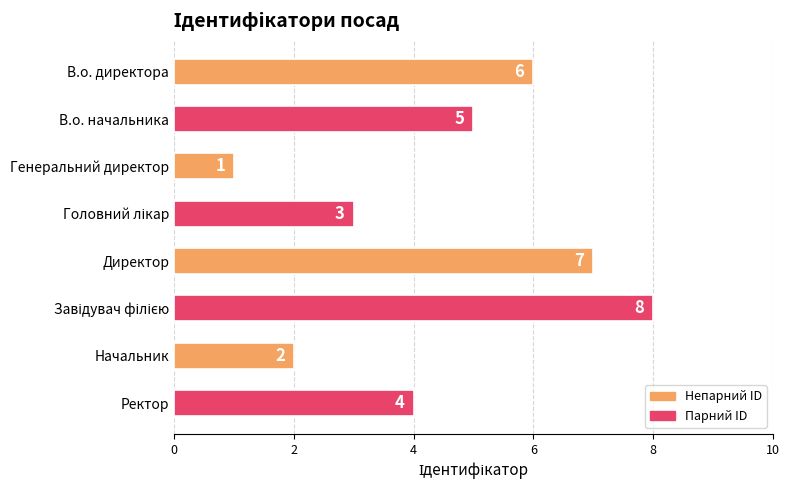

At which label is the value closest to 4?

Ректор